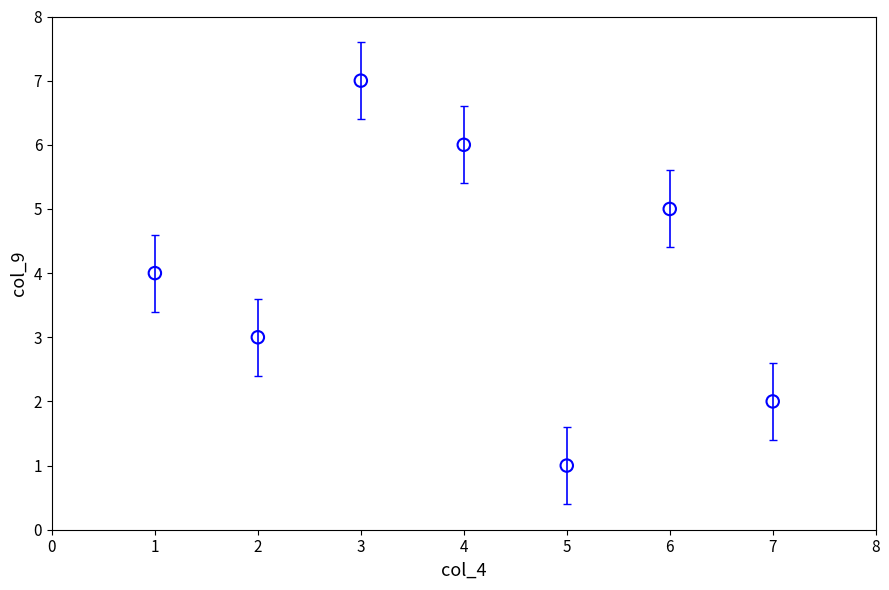

What is the average X value?

4